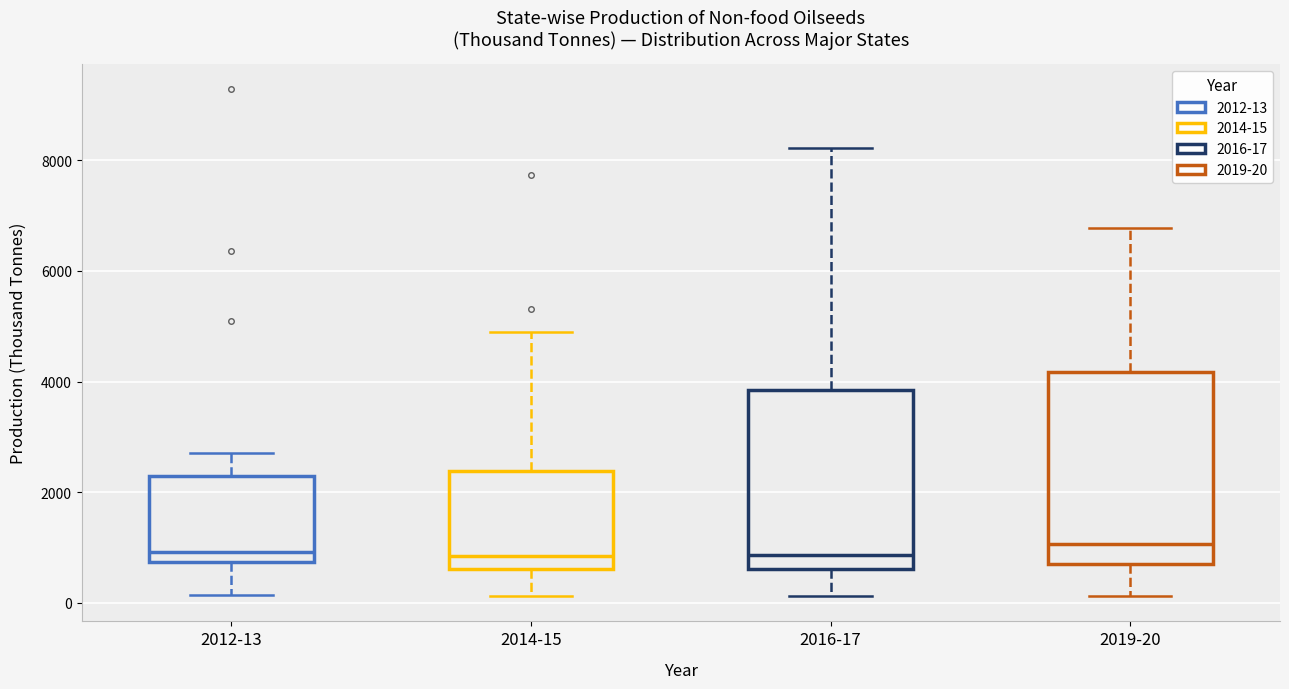

Which box is the tallest, from its lower edge to its upper edge?

2019-20